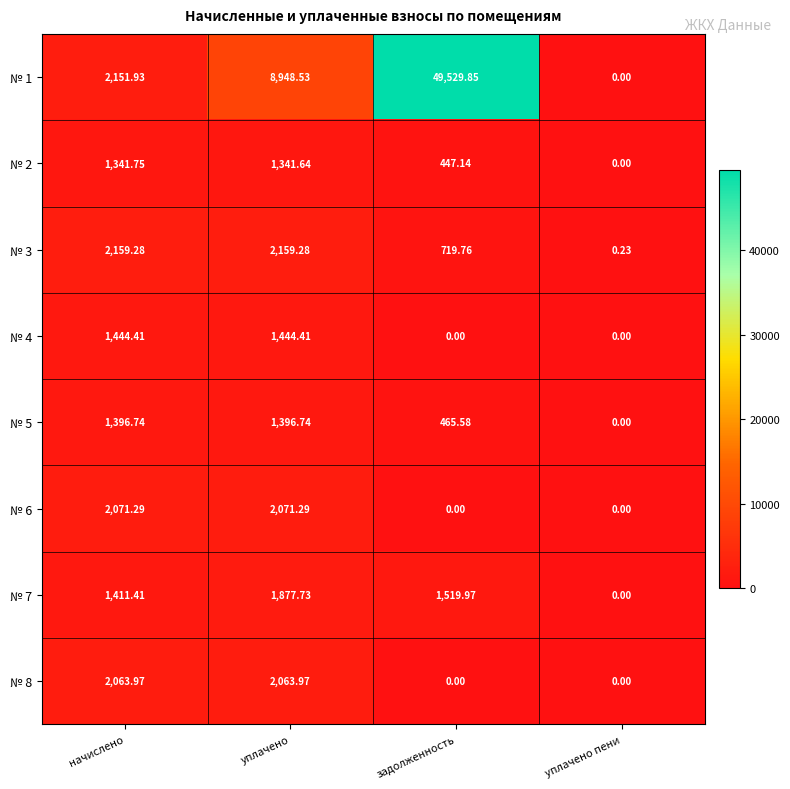

List the labels in order of № 2 value, smallest first.

уплачено пени, задолженность, уплачено, начислено